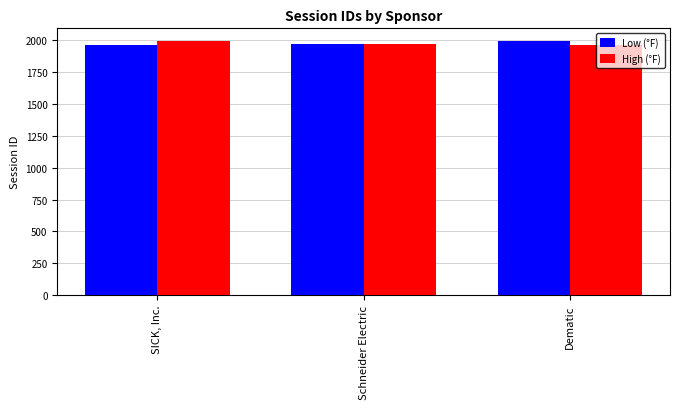

What is the sum of the High (°F) values at Schneider Electric and SICK, Inc.?

3968